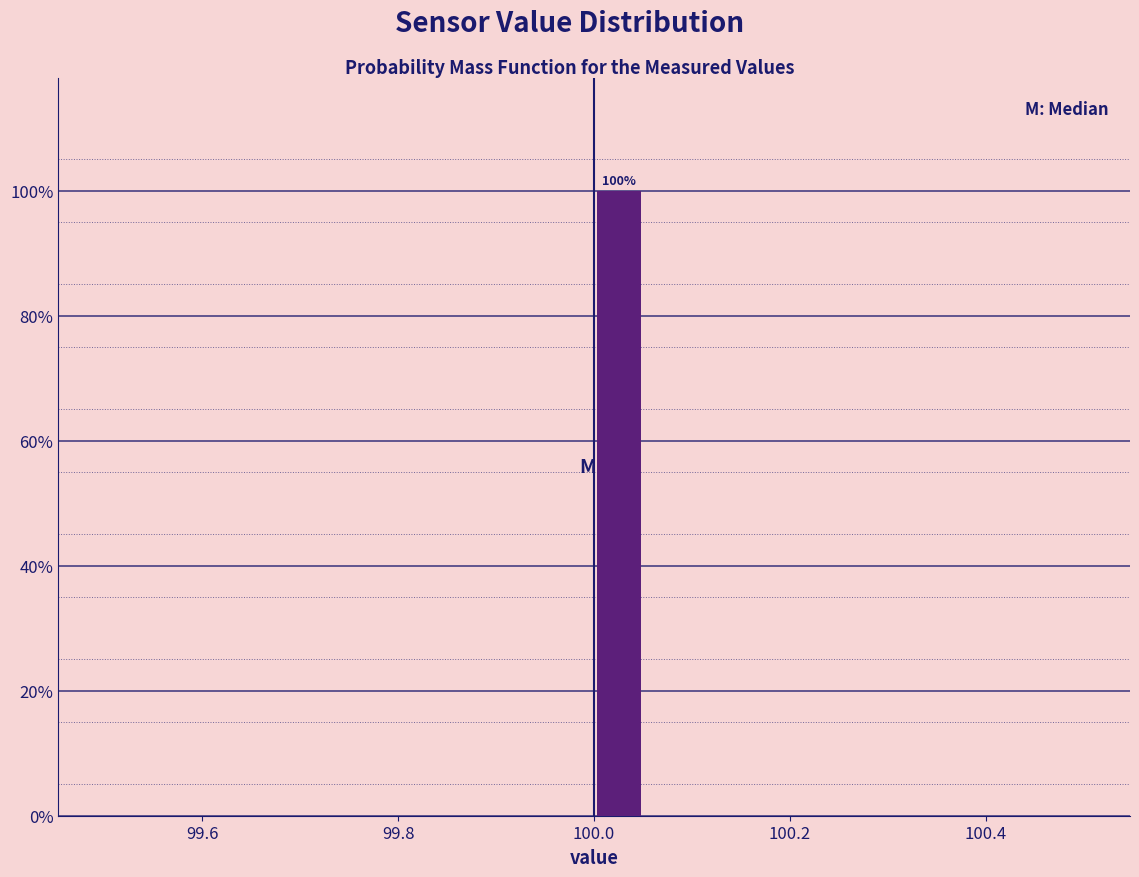

Read against the x-axis, roughly where is the centre of the tallest bar?

100.02